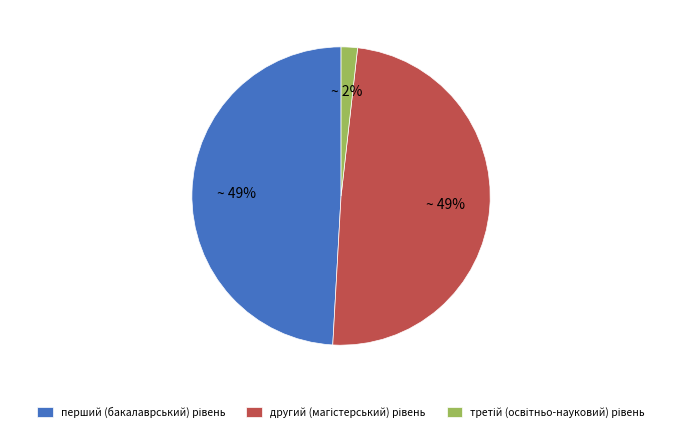

How much of the chart is everything except другий (магістерський) рівень?

50.9%